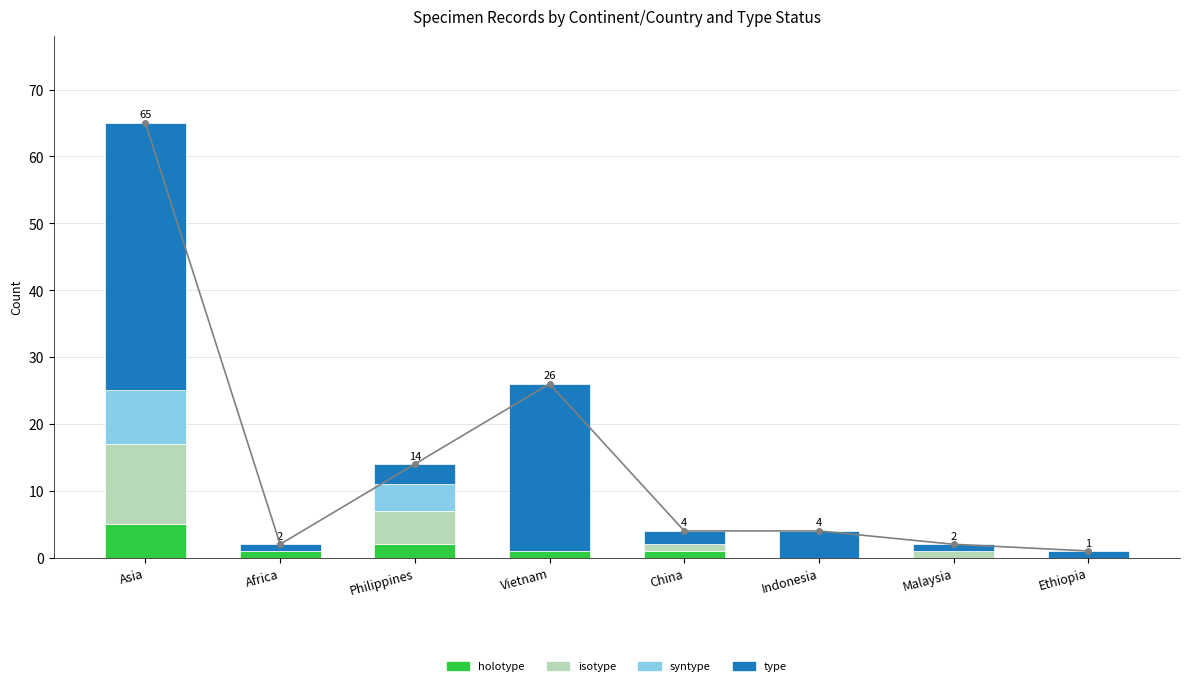

Which category has the highest value across all series?

Asia